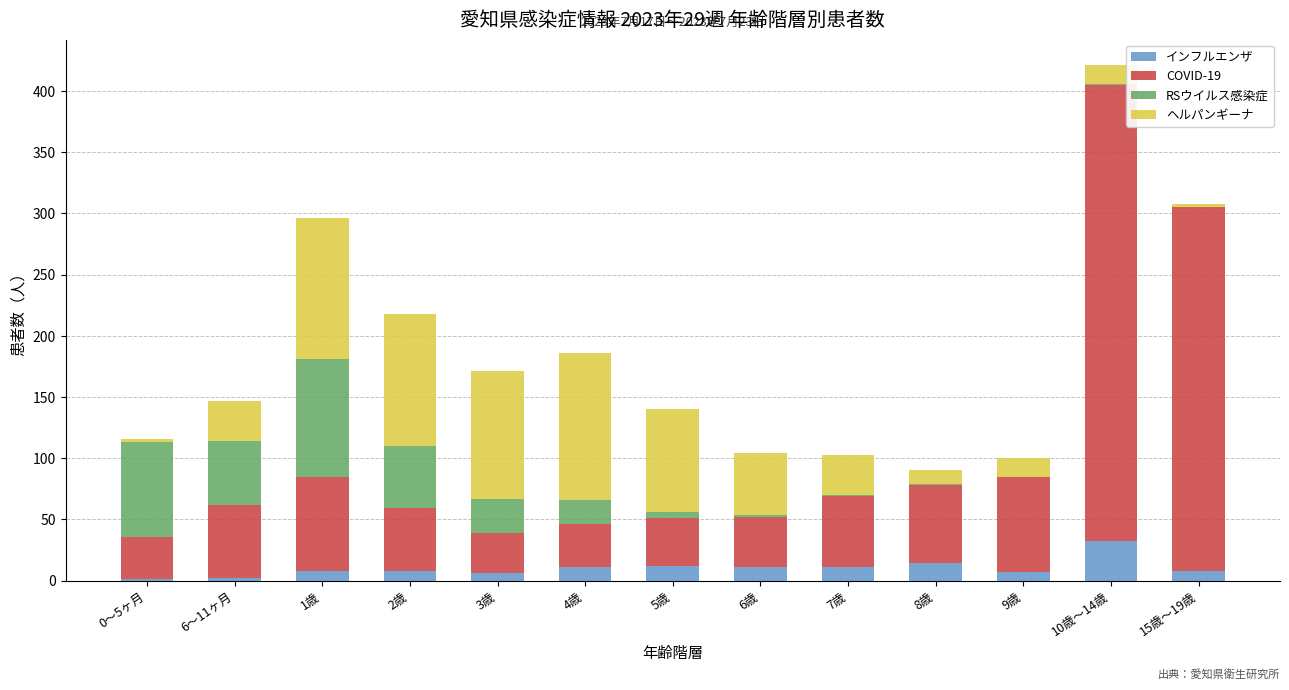

At which category is the sum across all series the highest?

10歳～14歳